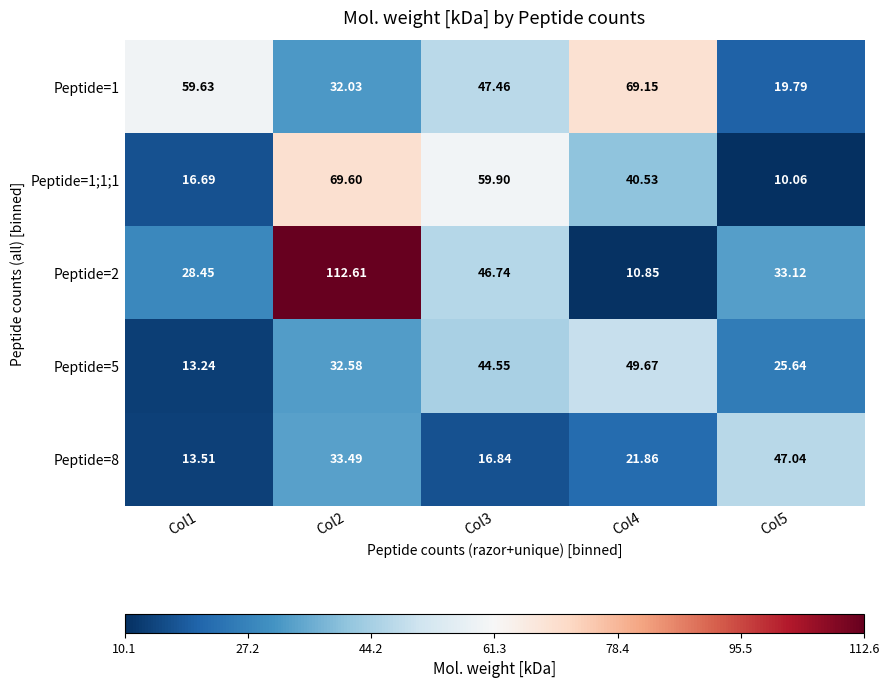

Is the value of Peptide=8 at Col3 greater than the value of Peptide=5 at Col2?

No